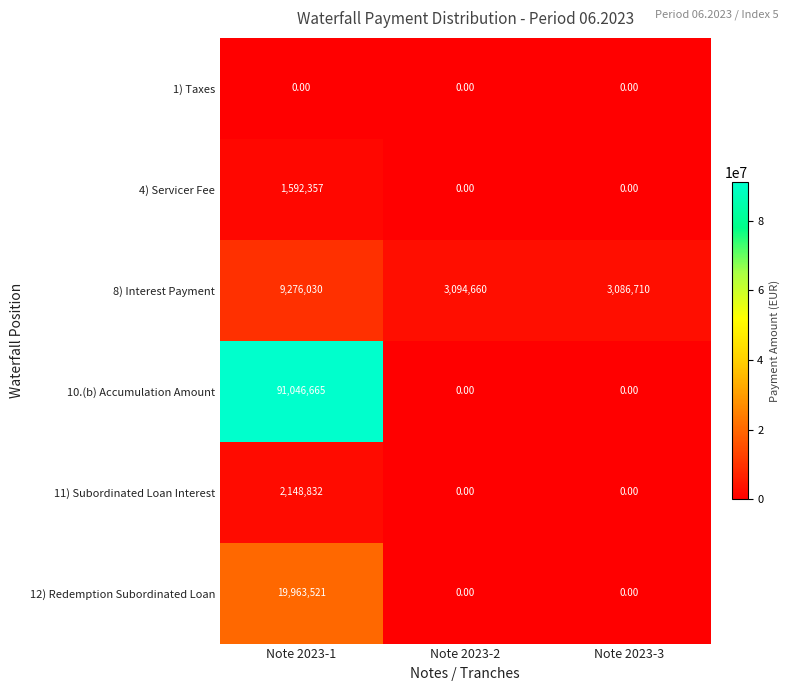

Which series changed the most between Note 2023-2 and Note 2023-3?

8) Interest Payment